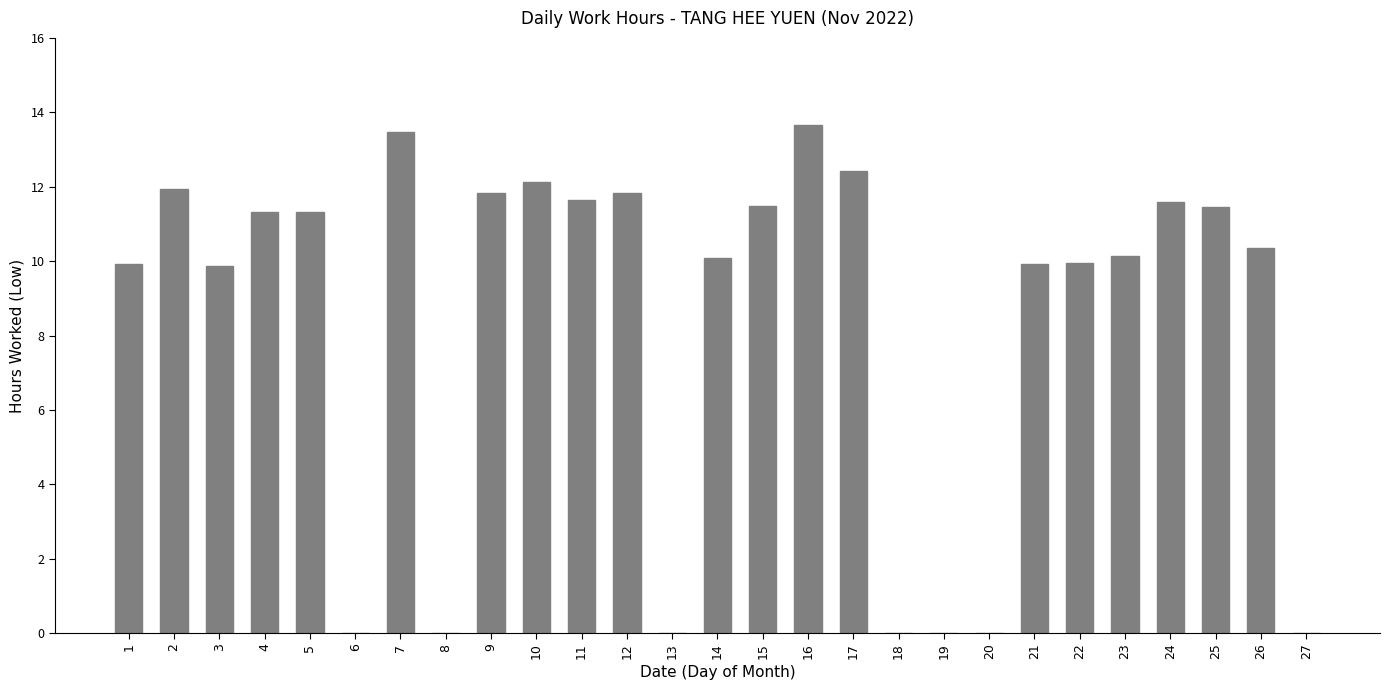

Is it true that the value at 17 is 22.3?

False